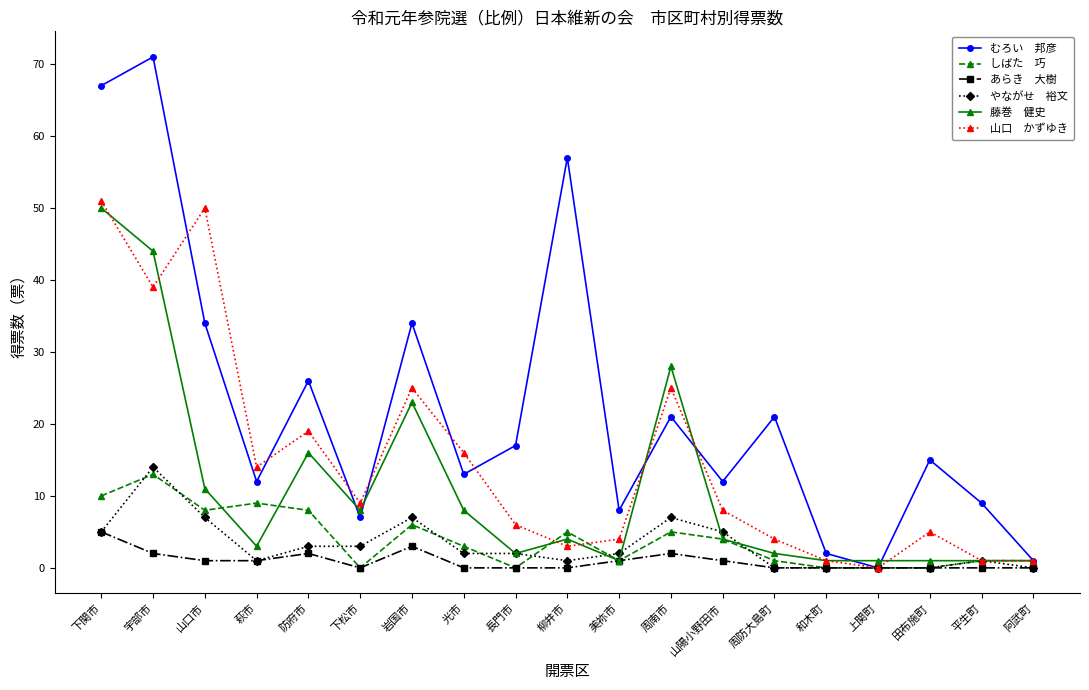

What is the spread (max minus min) of values at 光市?

16